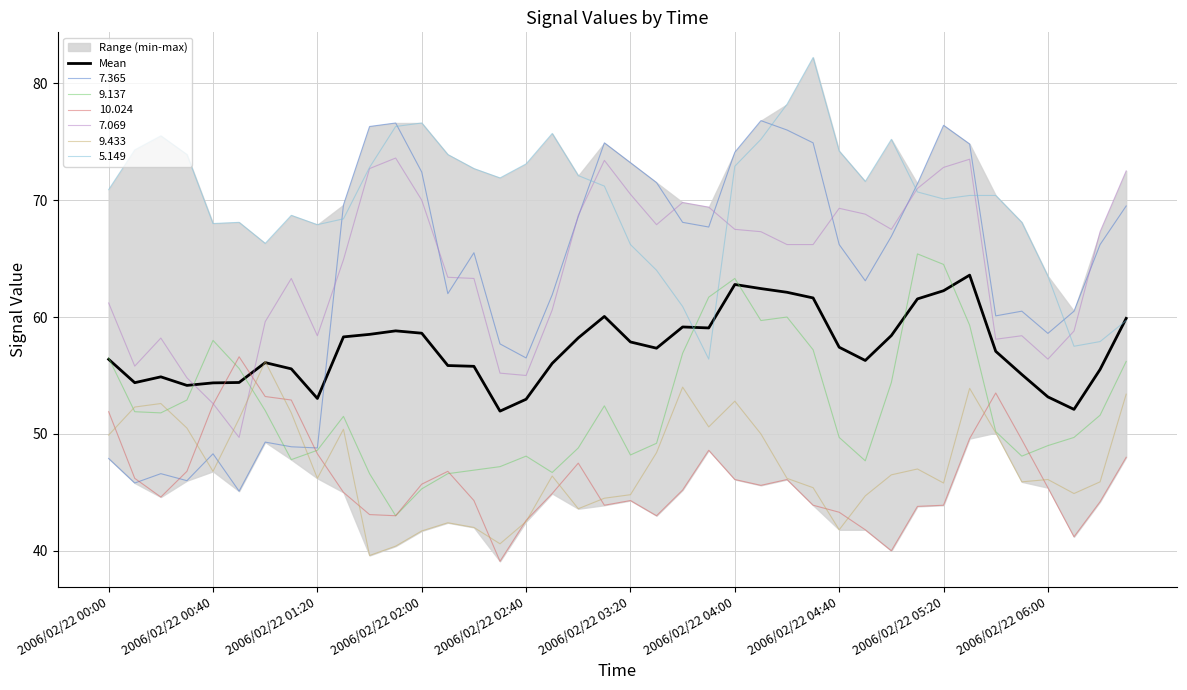

Is it true that 7.365 equals 86.2 at 2006/02/22 00:40?

False